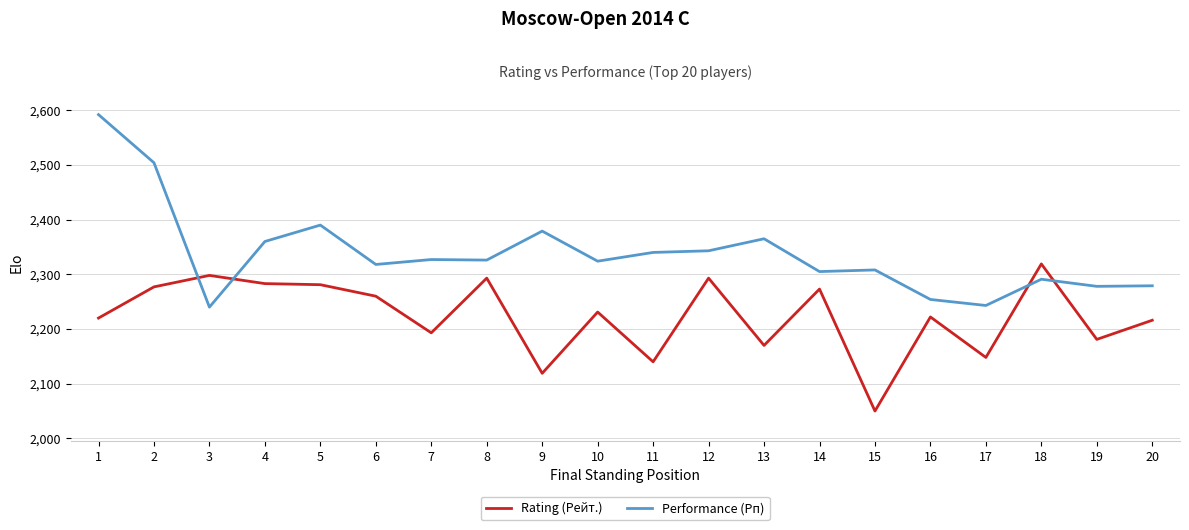

Where is the first local minimum for Performance (Рп)?

3